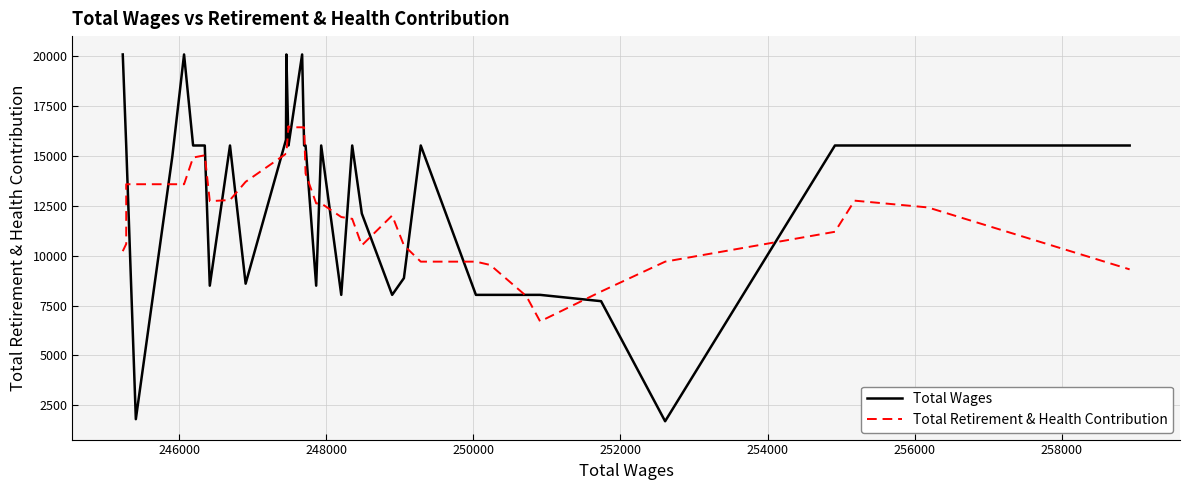

How many values in the Total Retirement & Health Contribution series are below 12767?

20